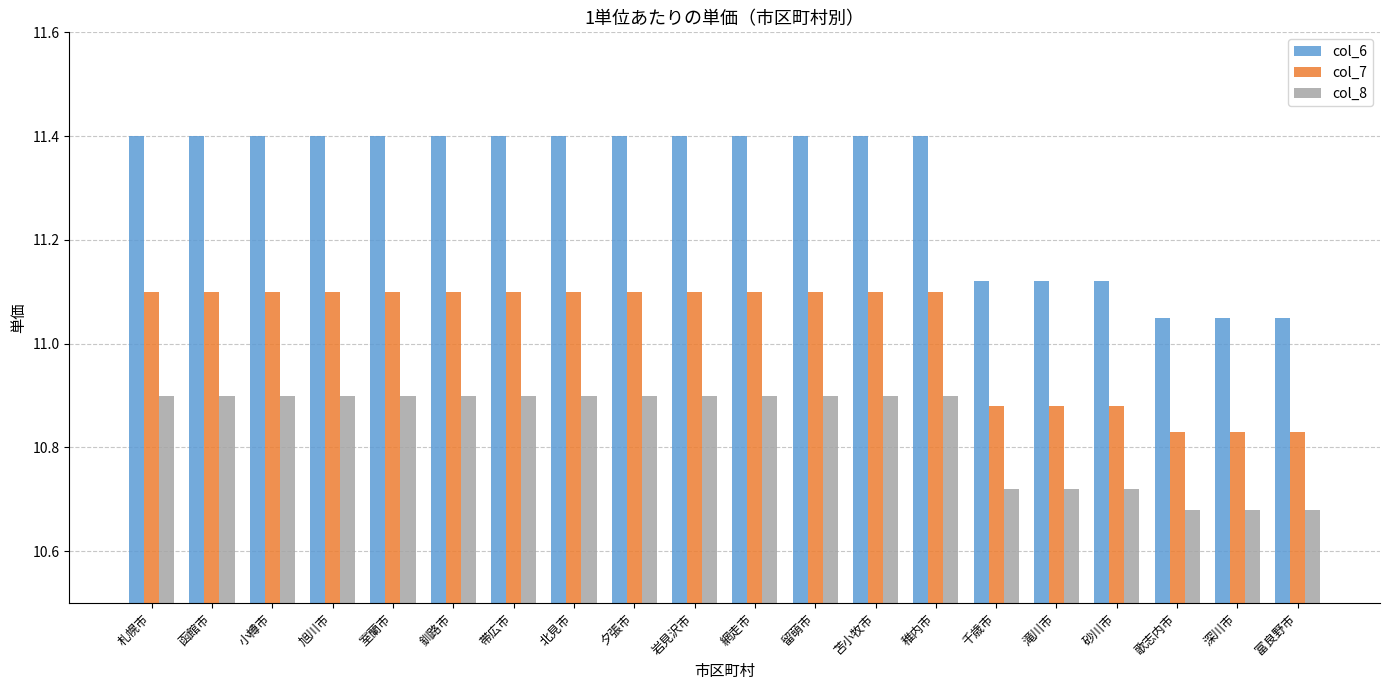

Which series has the widest spread of values?

col_6